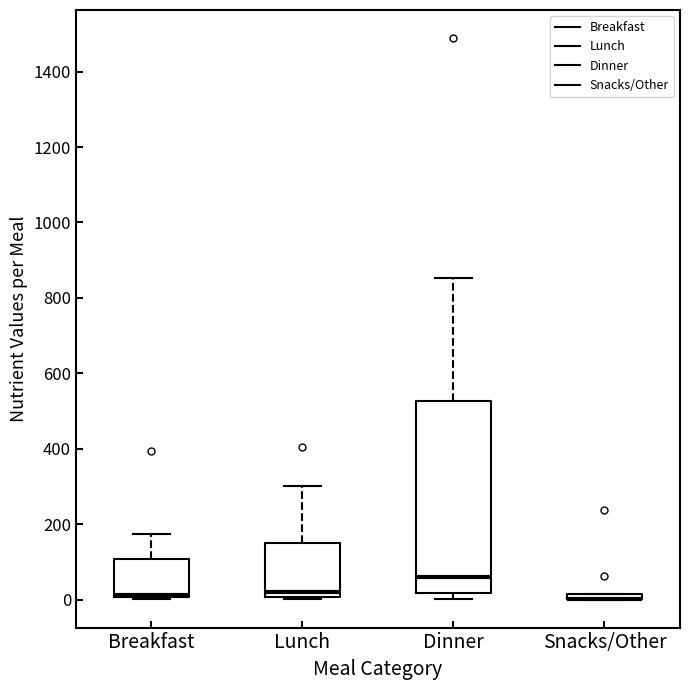

Comparing the boxes themselves (not the whiskers), which one is the tallest?

Dinner